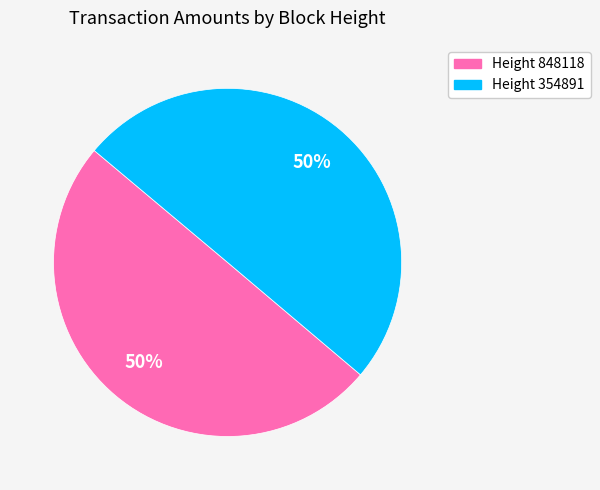

To the nearest percent, what is the average slice percentage?

50%